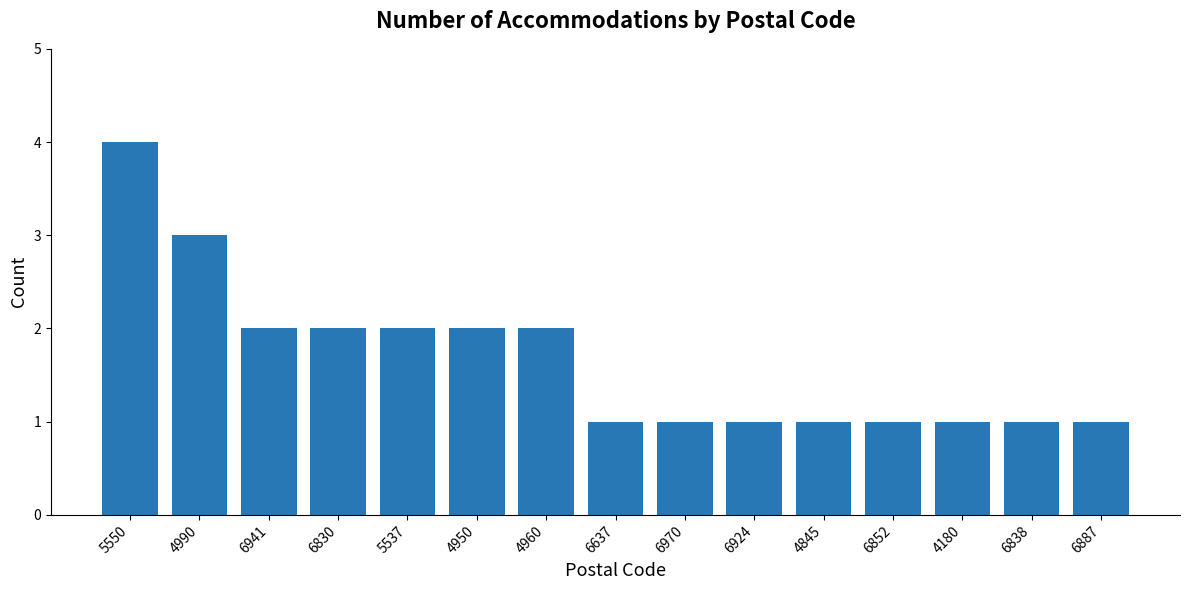

The chart shows a value of 0 at 4180. True or false?

False